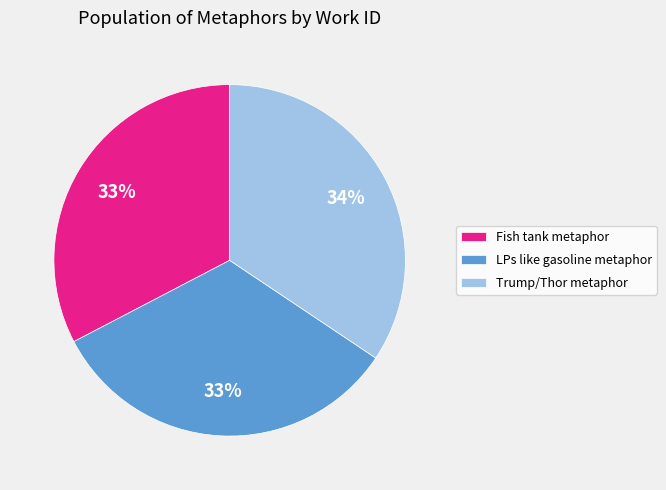

Does Trump/Thor metaphor account for over 50% of the chart?

No